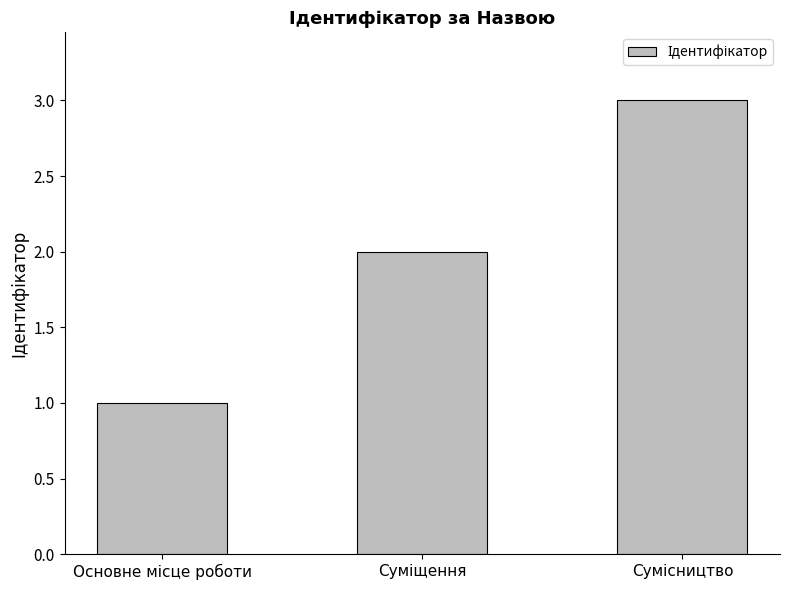

What is the sum of all values?

6